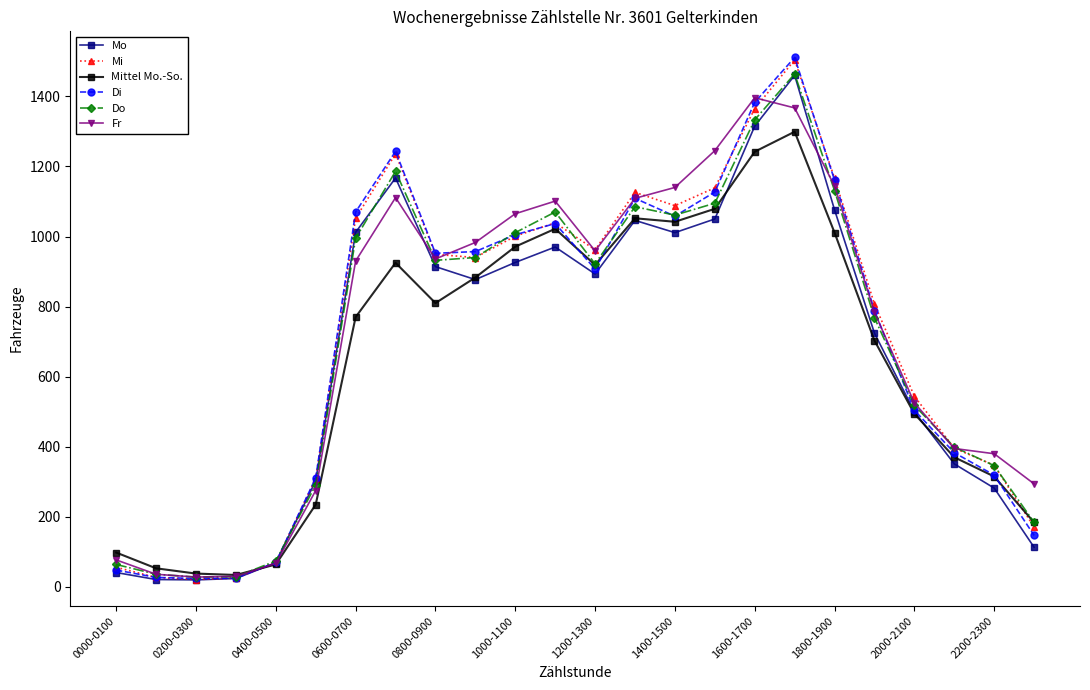

Which series has the largest range (max minus min)?

Di